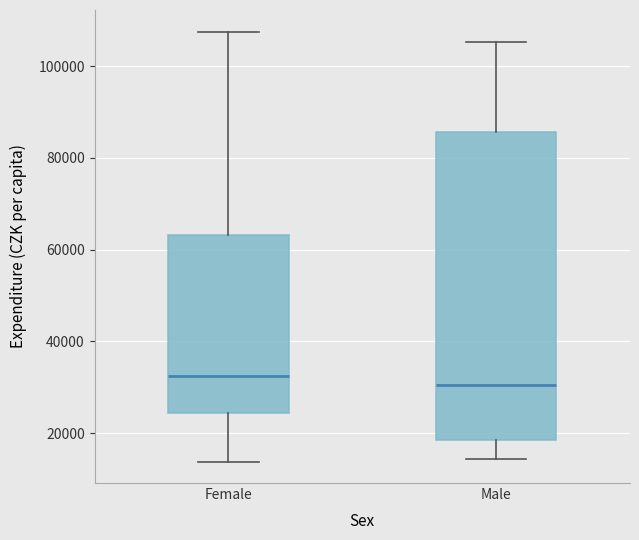

Comparing the boxes themselves (not the whiskers), which one is the tallest?

Male